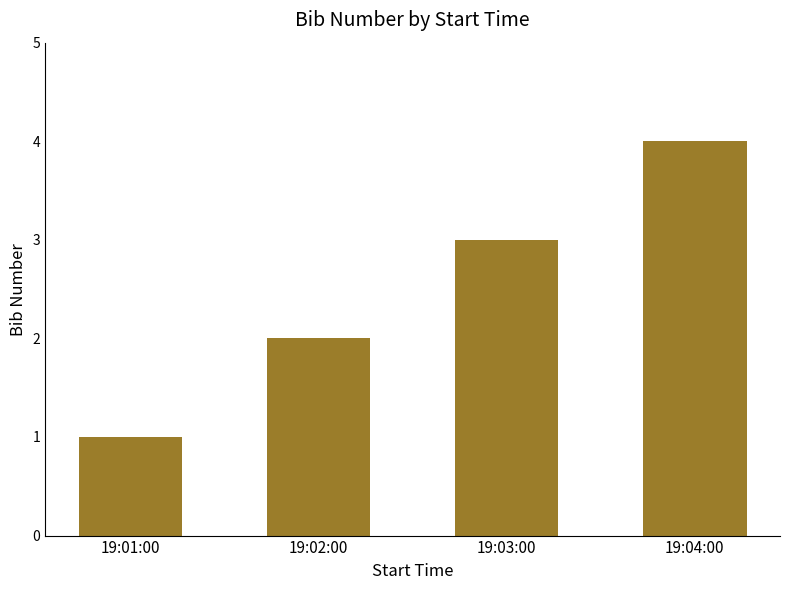

The chart shows a value of 3 at 19:02:00. True or false?

False